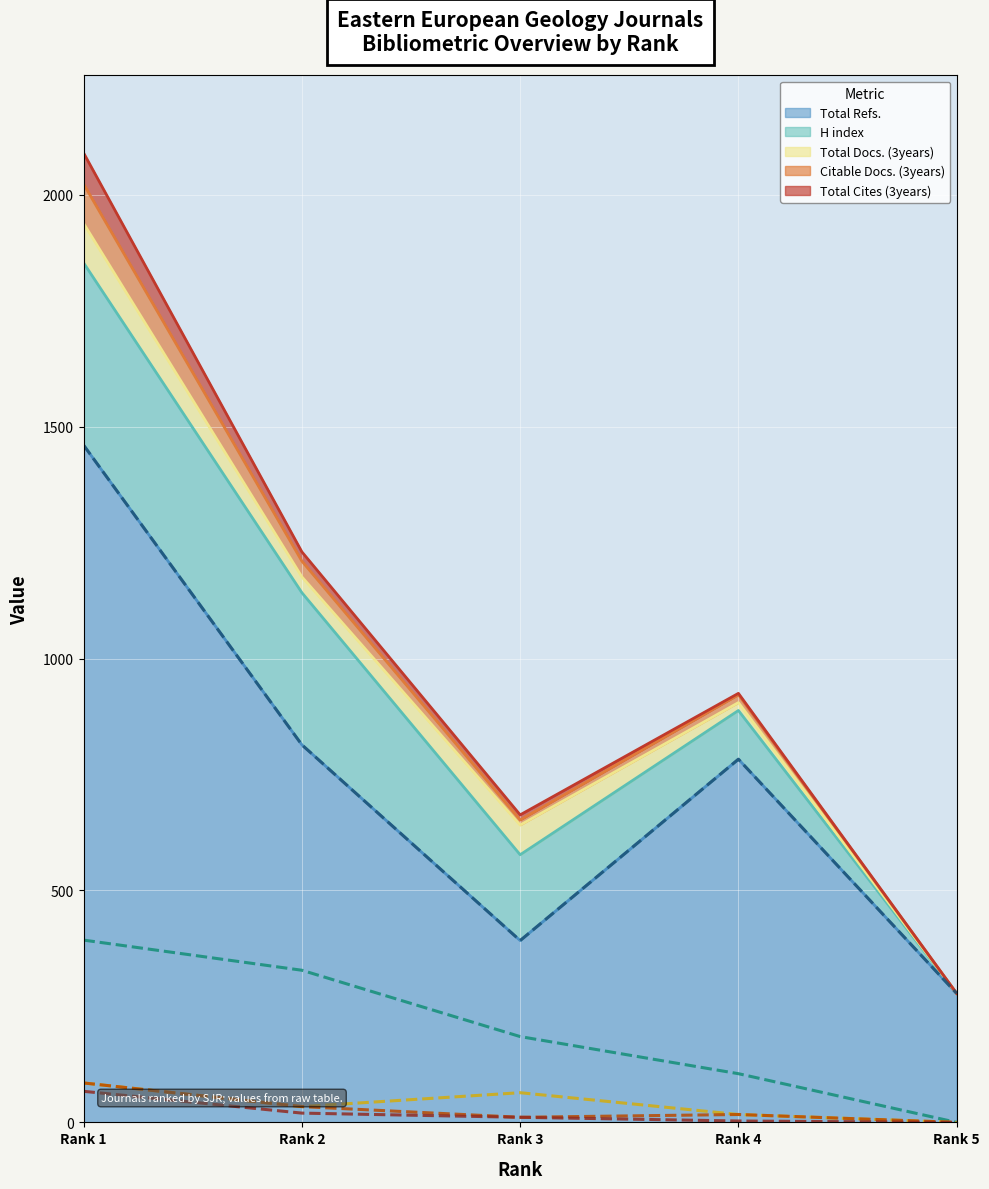

Is it true that Total Docs. (3years) (line) equals 37 at Rank 3?

False